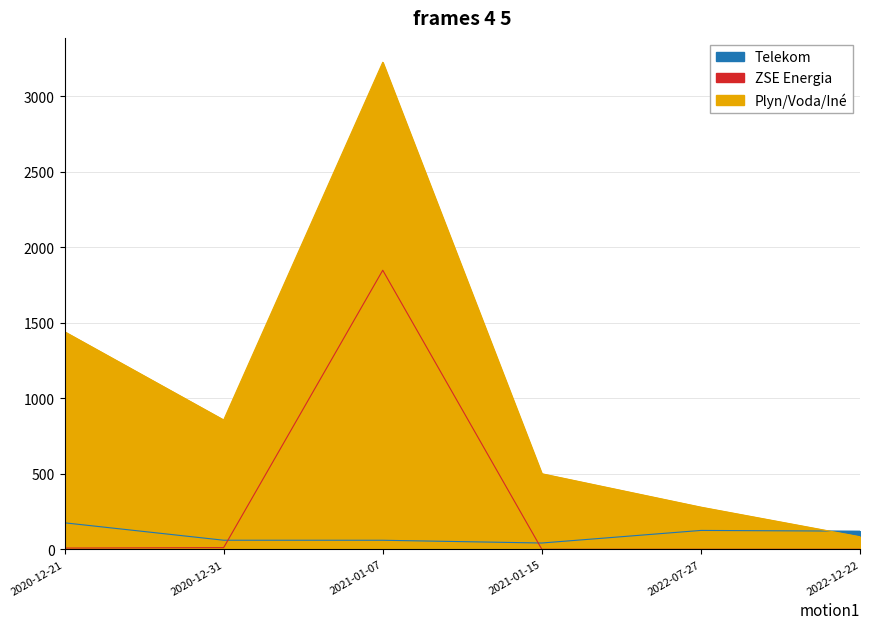

List the series in order of their overall mean, lowest first.

Telekom, ZSE Energia, Plyn/Voda/Iné